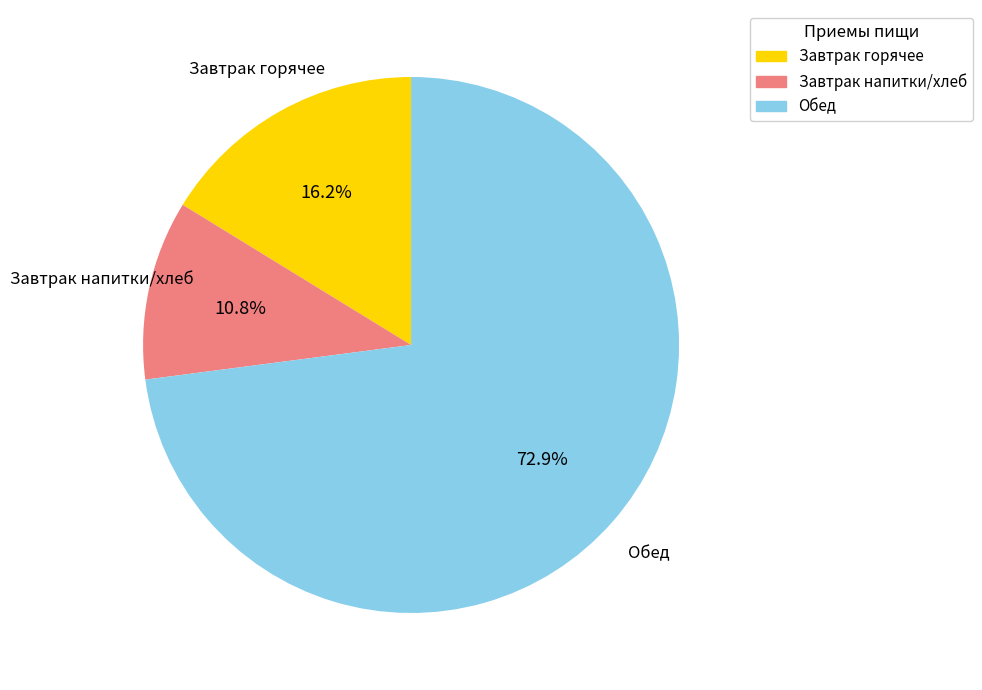

Is there a majority slice in this chart?

Yes